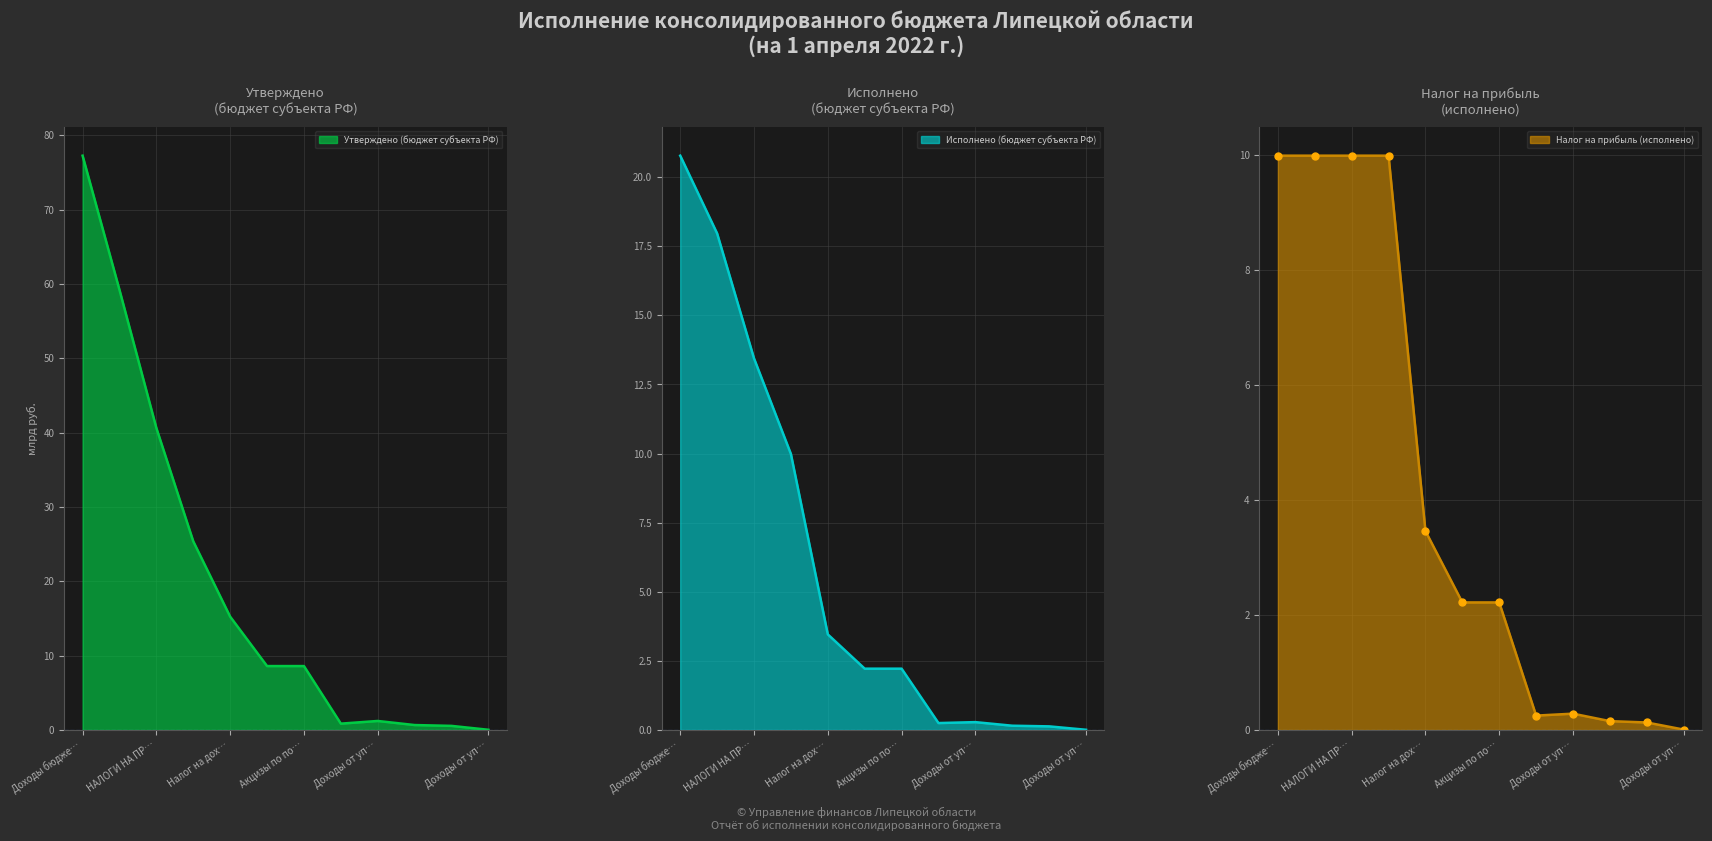

What is the value of the Утверждено (бюджет субъекта РФ) point at the 9th from the left?

1.2